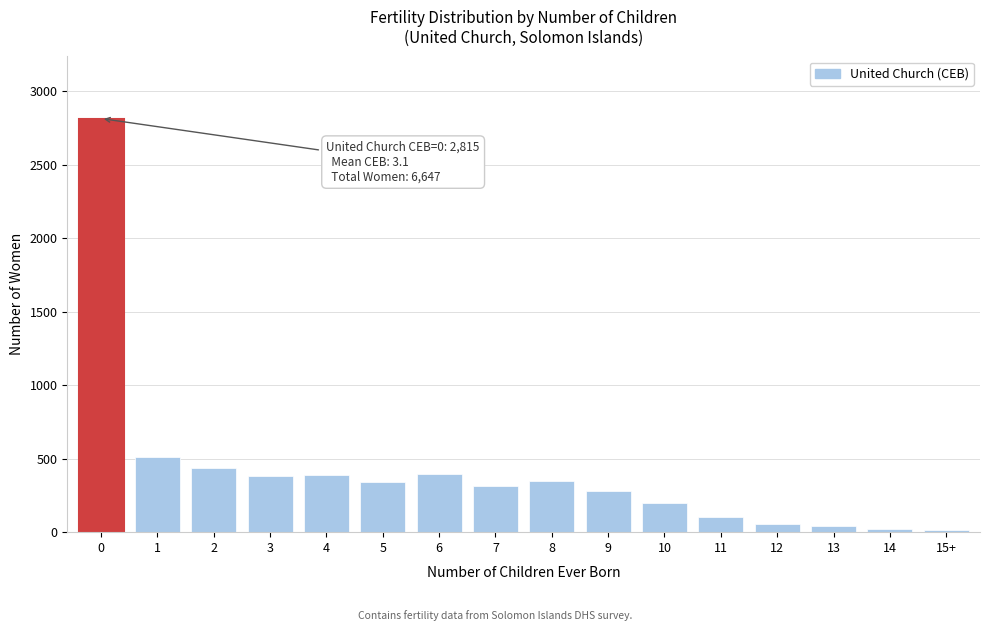

What is the greatest value displayed?

2815